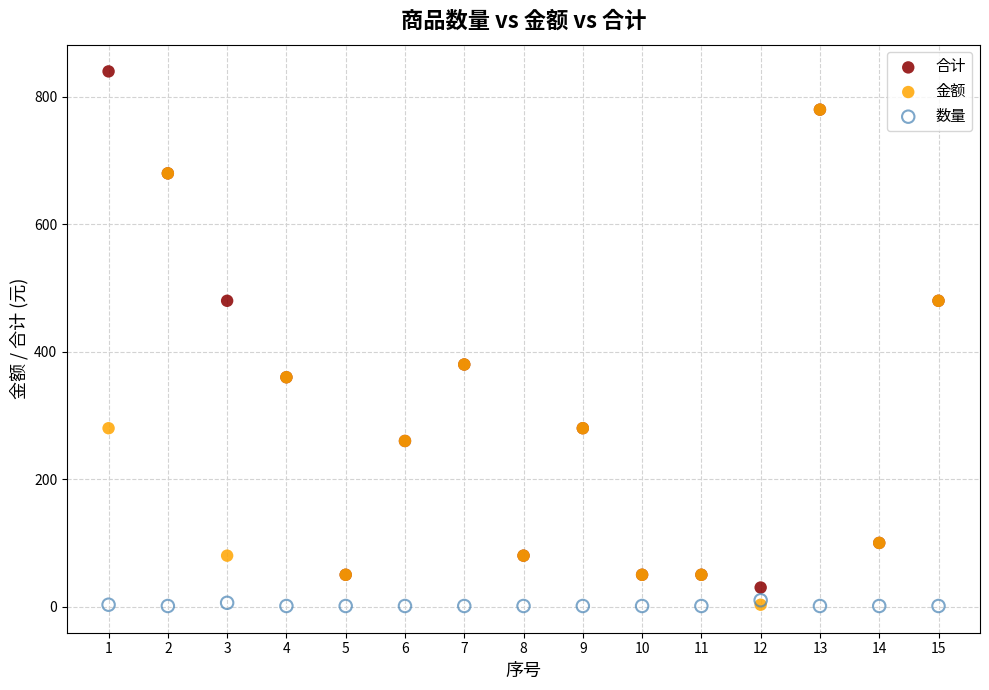

What are all the series names shown in the legend?

合计, 金额, 数量